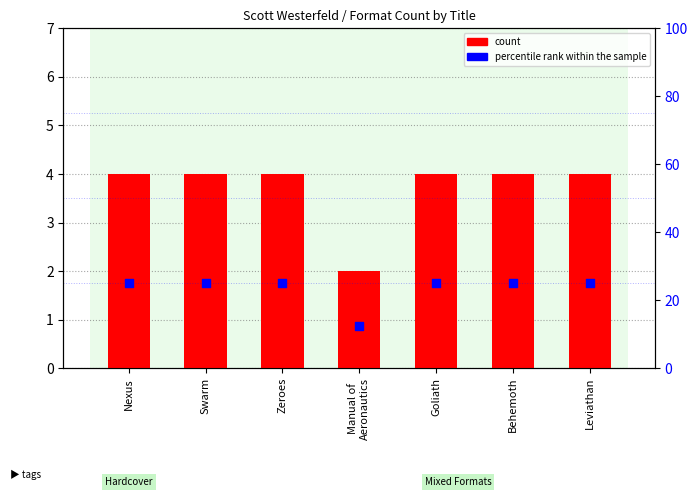

At which category is the sum across all series the highest?

Nexus